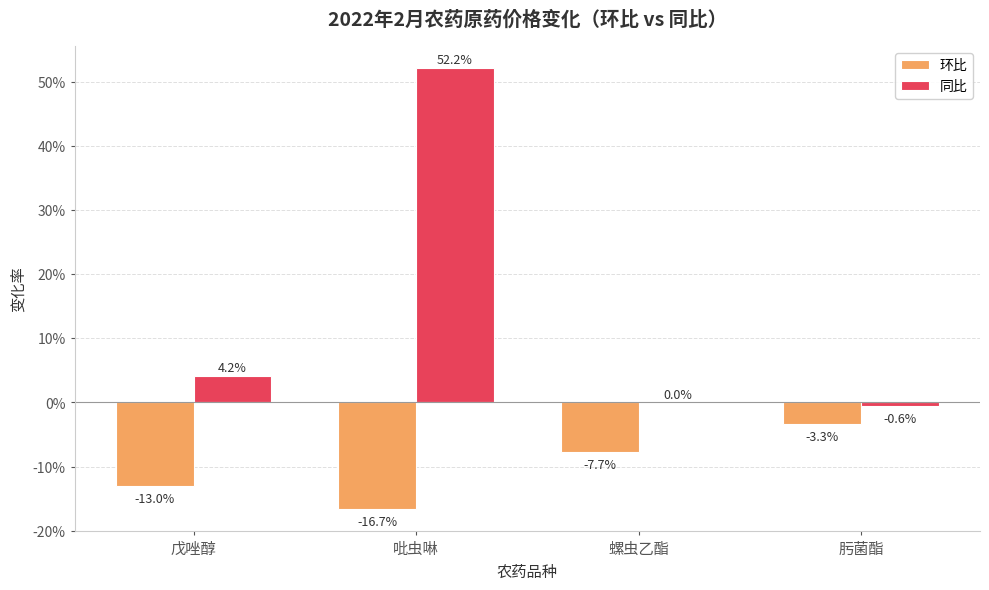

Which series changed the most between 戊唑醇 and 吡虫啉?

同比